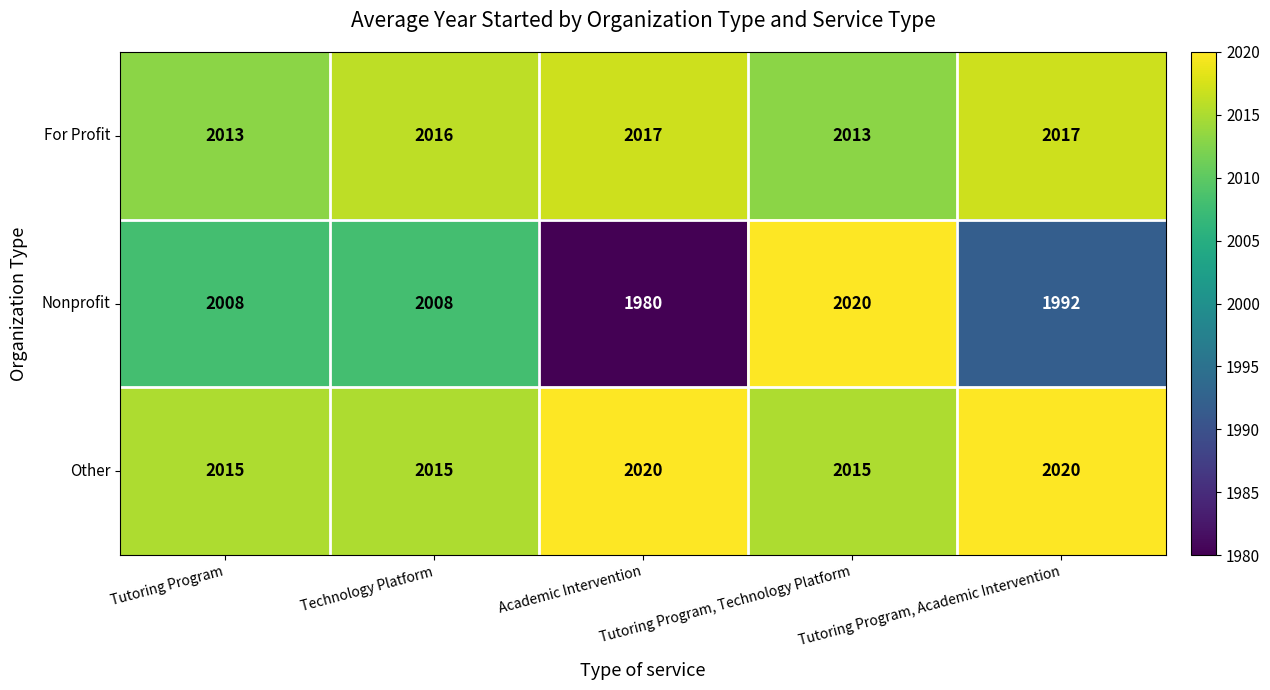

At how many categories does at least one series exceed 1988?

5